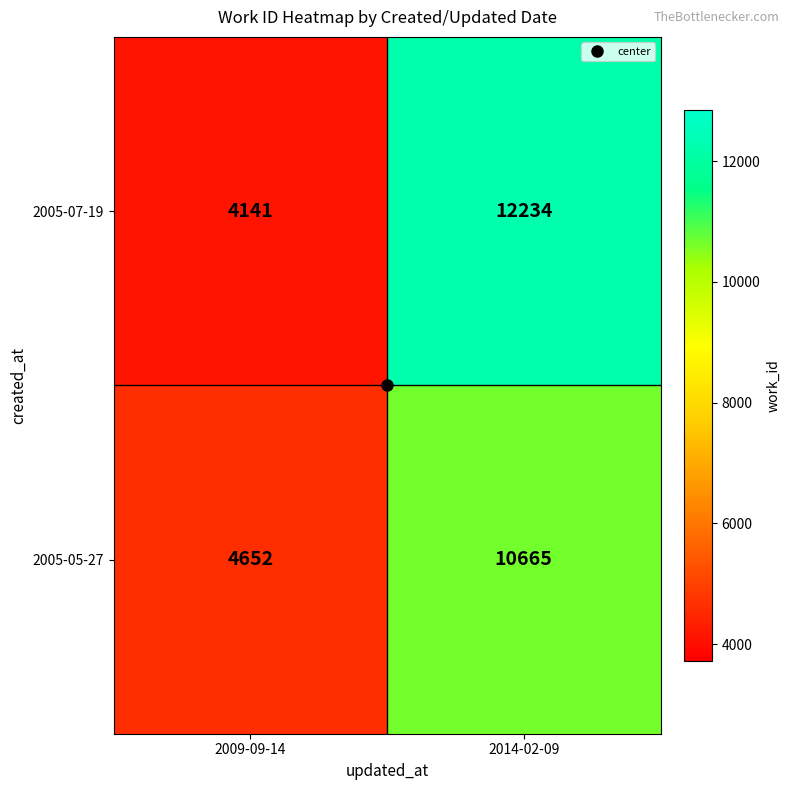

The value of 2005-07-19 at 2009-09-14 is 4141. True or false?

True